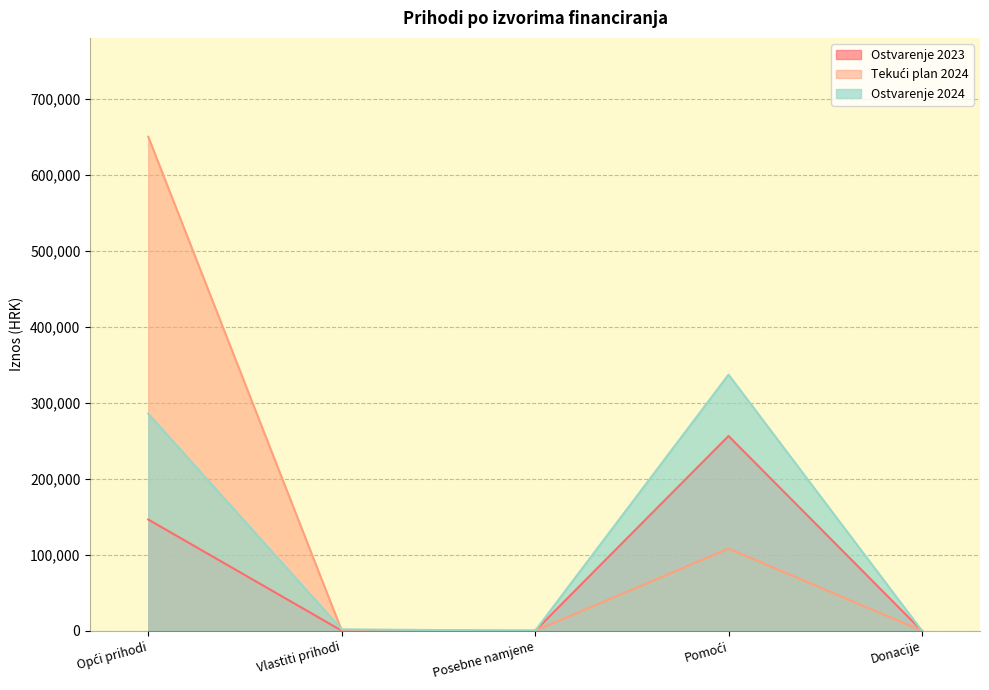

List the labels in order of Tekući plan 2024 value, largest first.

Opći prihodi, Pomoći, Vlastiti prihodi, Posebne namjene, Donacije